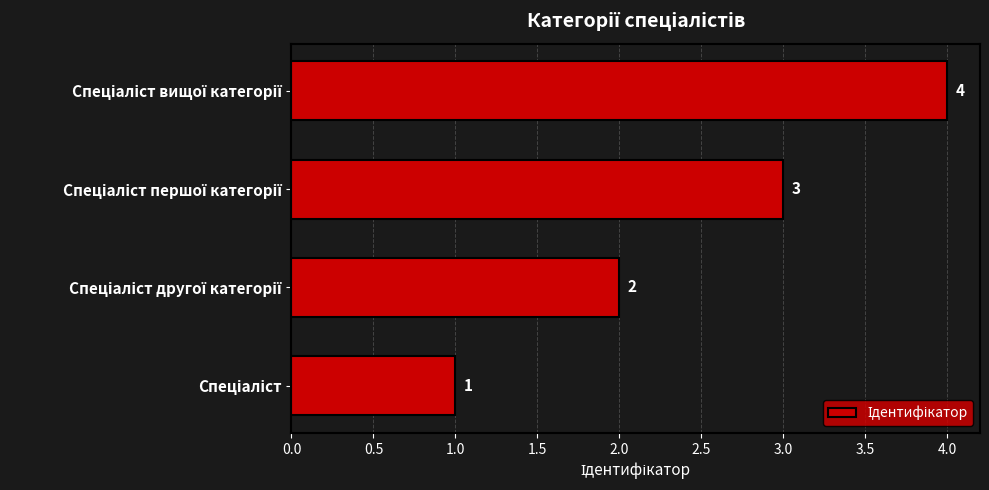

What is the maximum value shown in the chart?

4